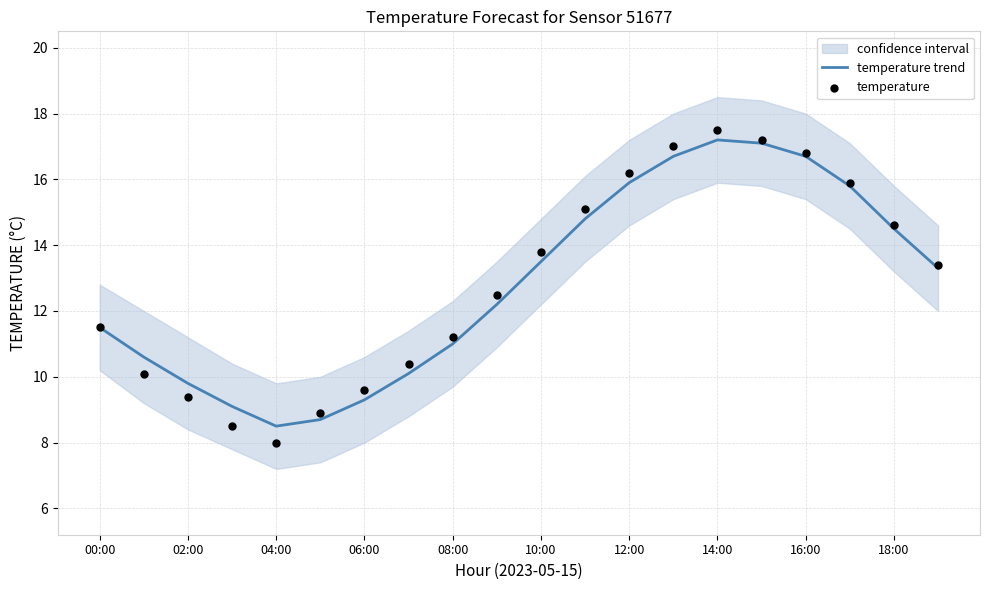

Is it true that temperature trend equals 9.8 at 02:00?

True